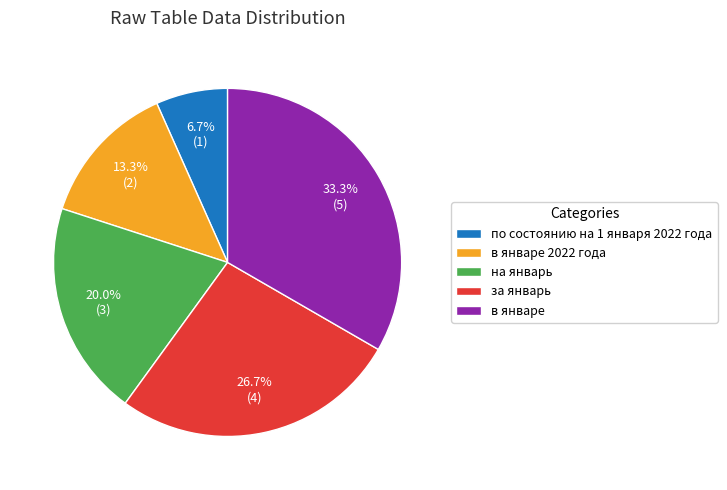

What percentage do за январь and в январе together represent?

60.0%